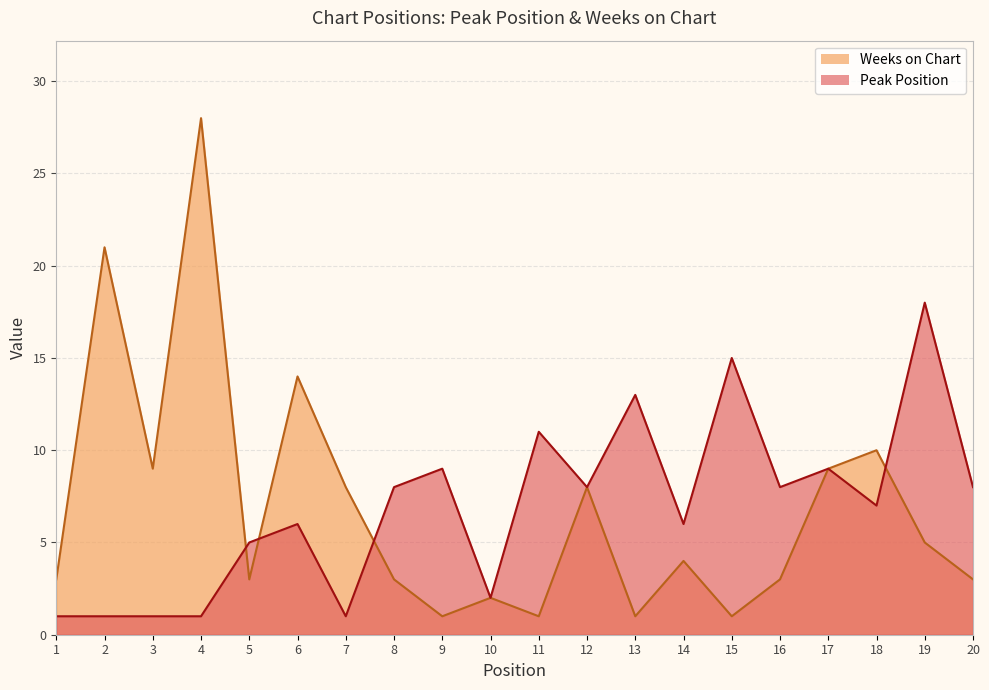

Which series ends up on top after the final intersection of Weeks on Chart and Peak Position?

Peak Position